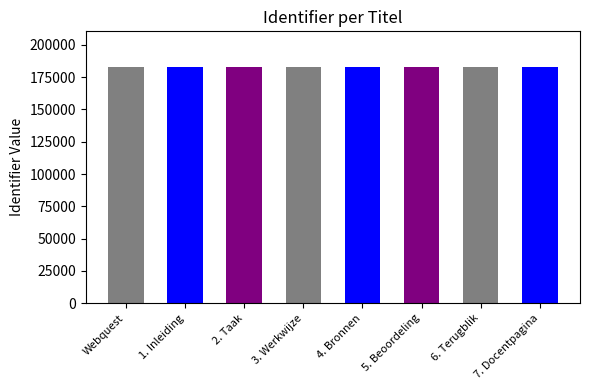

Count the values in the range 182933 to 182937.

5